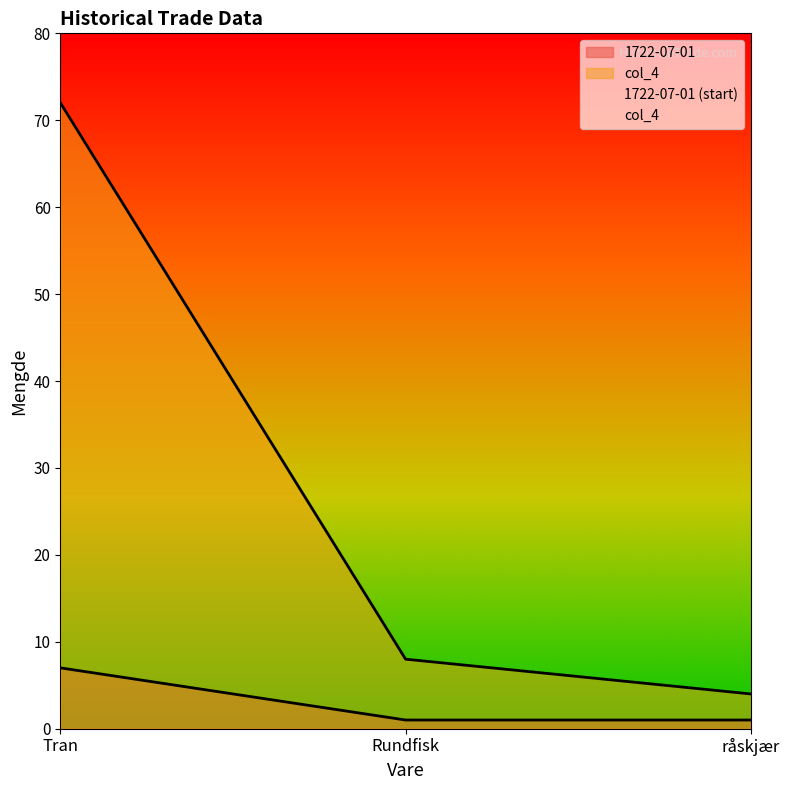

Which category has the highest value in the col_4 series?

Tran